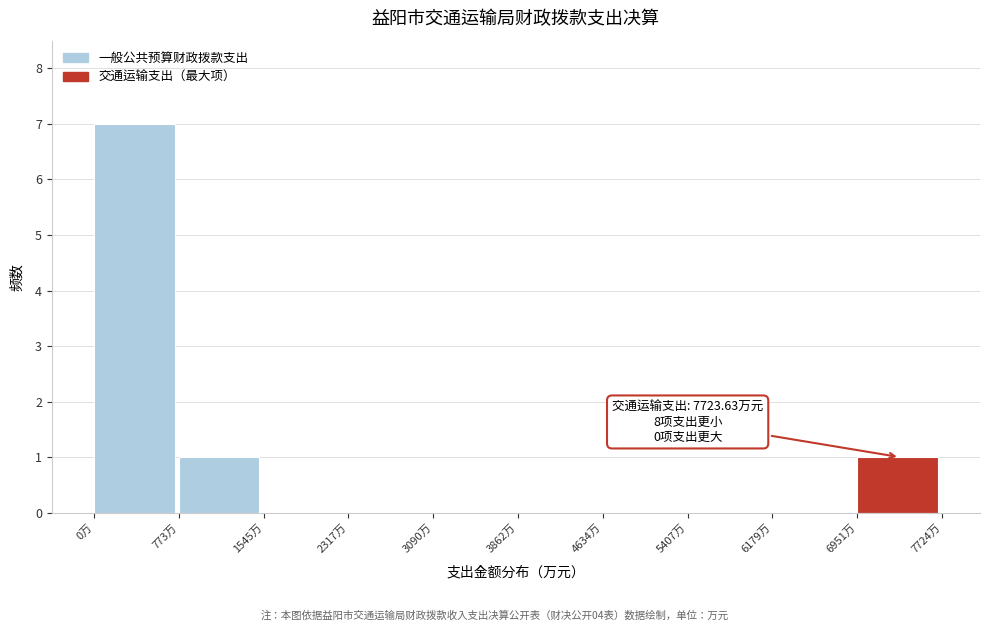

Over which range of the x-axis is the bar tallest?

0 to 800